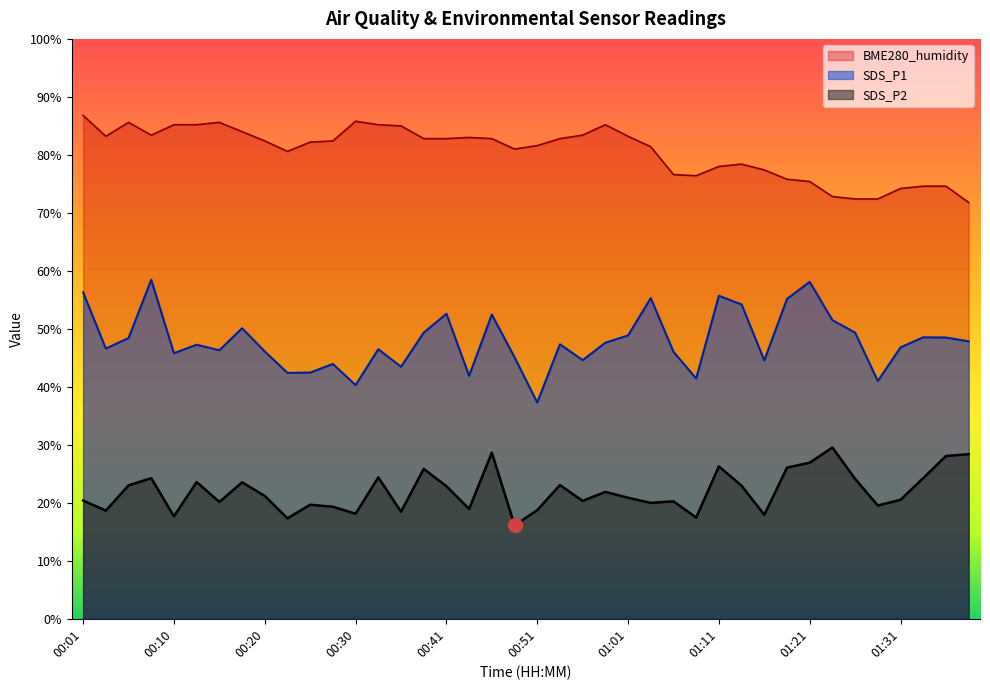

What is the label of the 30th point from the left?

01:14